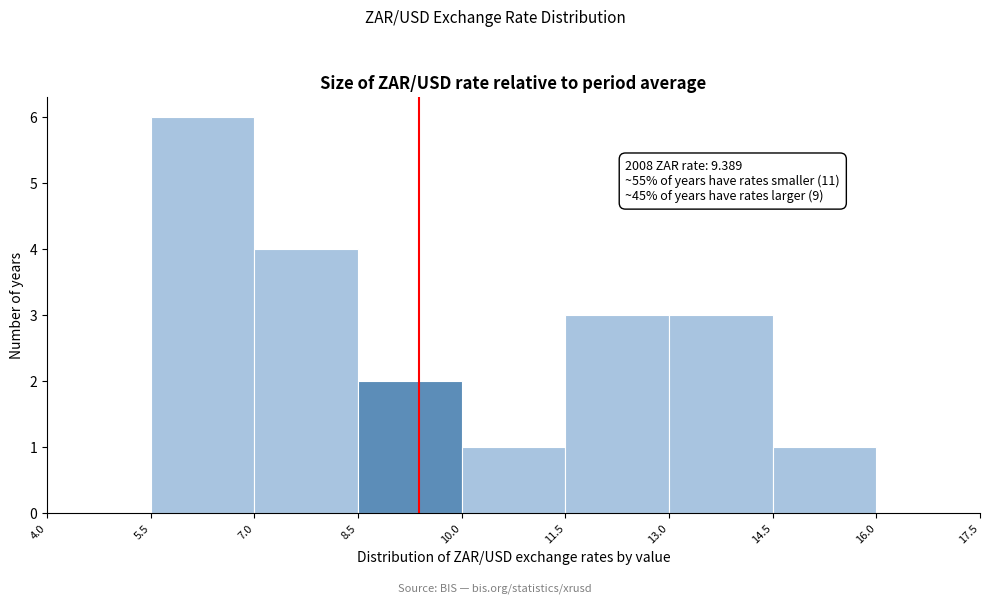

Which range on the x-axis has the tallest bar?

5.5 to 7.0